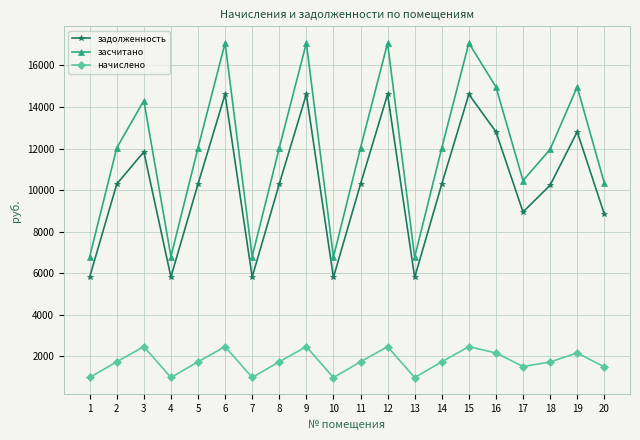

List the series in order of their overall mean, highest first.

засчитано, задолженность, начислено